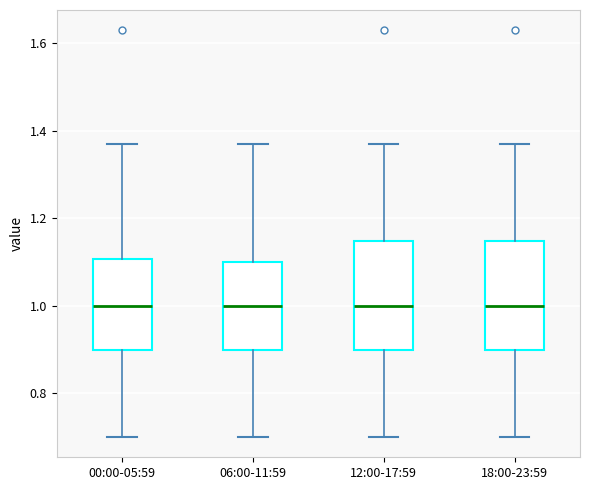

Reading left to right, transcribe this box plot: for each box, give where its median line is, the range the box spans, and where its two whiskers end, as read against the y-axis. The values are not printed on the chart, so give them approximately, as read against the axis.

00:00-05:59: median 1.00, box 0.90 to 1.10, whiskers 0.70 to 1.38
06:00-11:59: median 1.00, box 0.90 to 1.10, whiskers 0.70 to 1.38
12:00-17:59: median 1.00, box 0.90 to 1.14, whiskers 0.70 to 1.38
18:00-23:59: median 1.00, box 0.90 to 1.14, whiskers 0.70 to 1.38